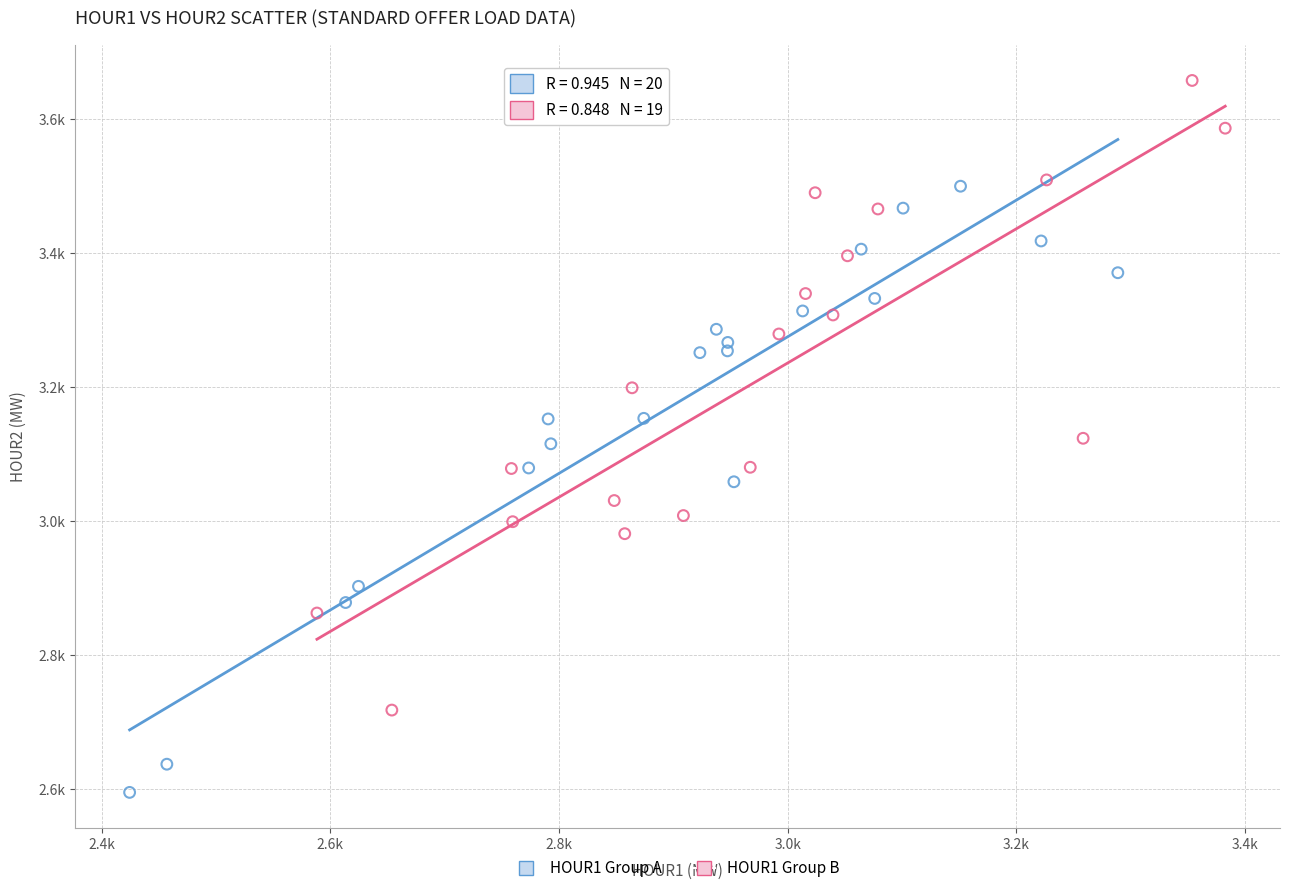

Which series has the widest spread of Y values?

HOUR1 Group B